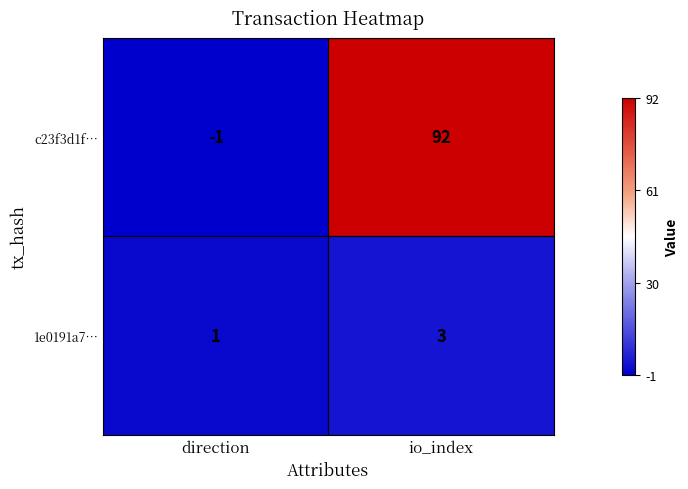

How many values in c23f3d1f… are above zero?

1